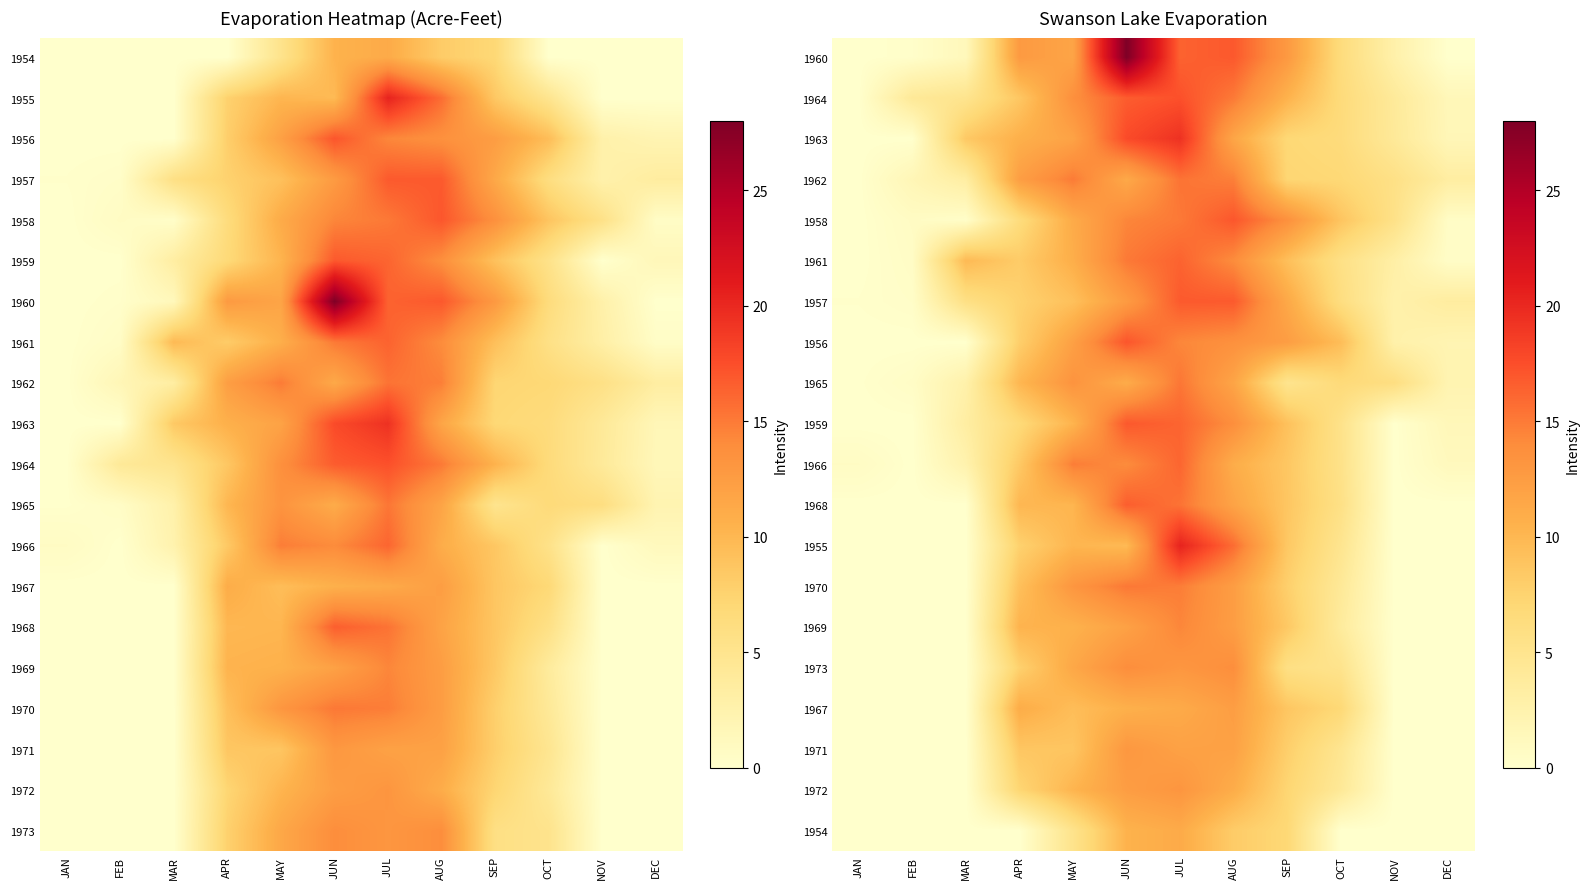

What is the difference between the 1972 values at SEP and DEC?

7.2